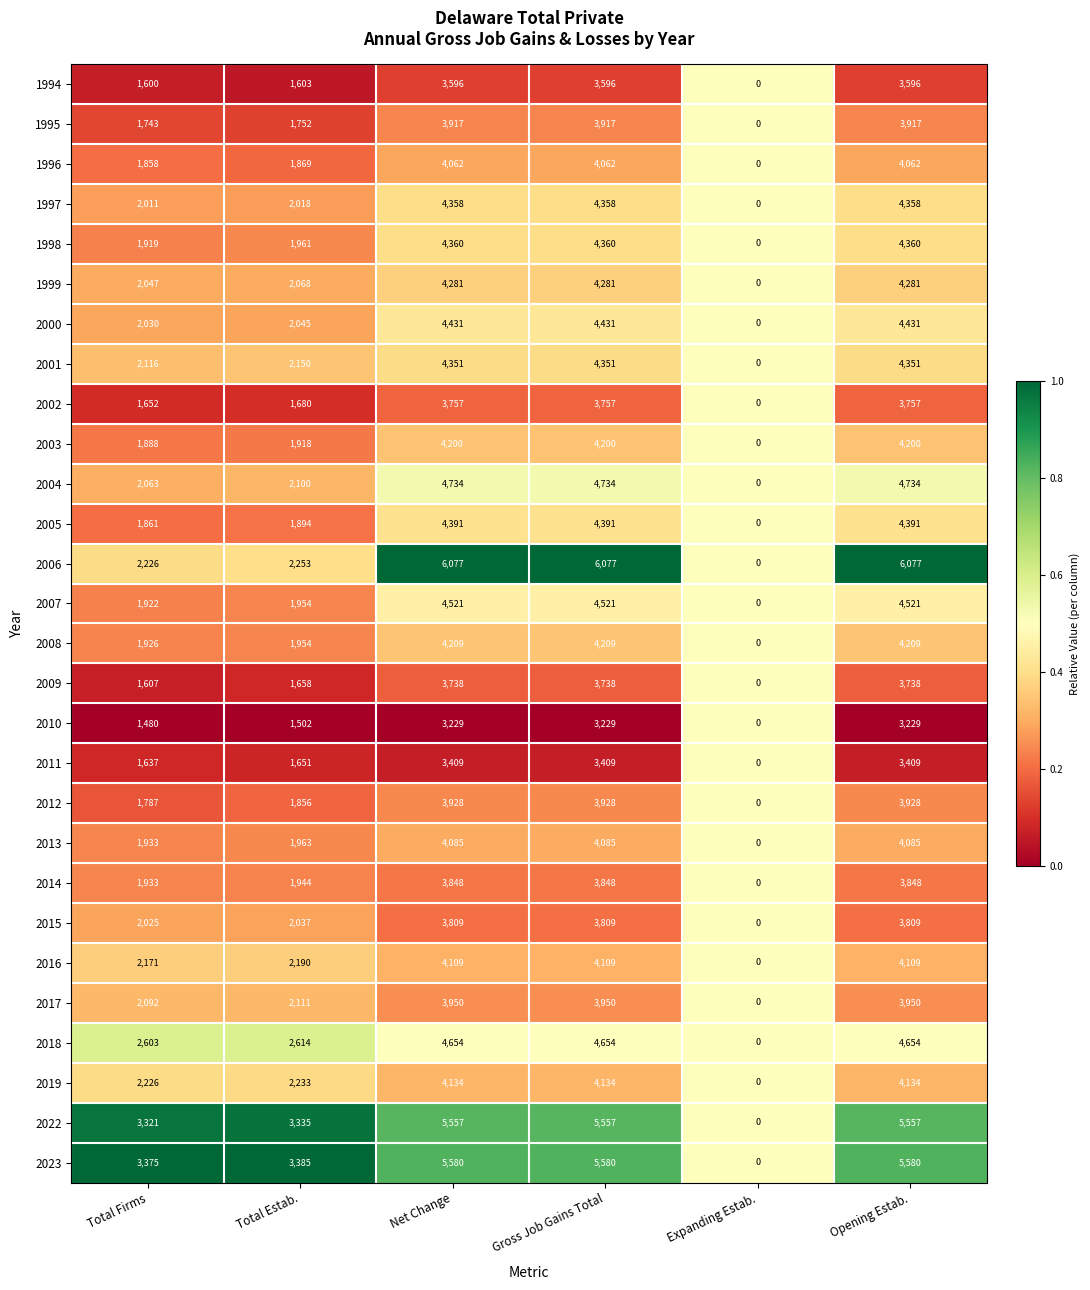

Where is 2008 nearest to the value 2104?

Total Estab.